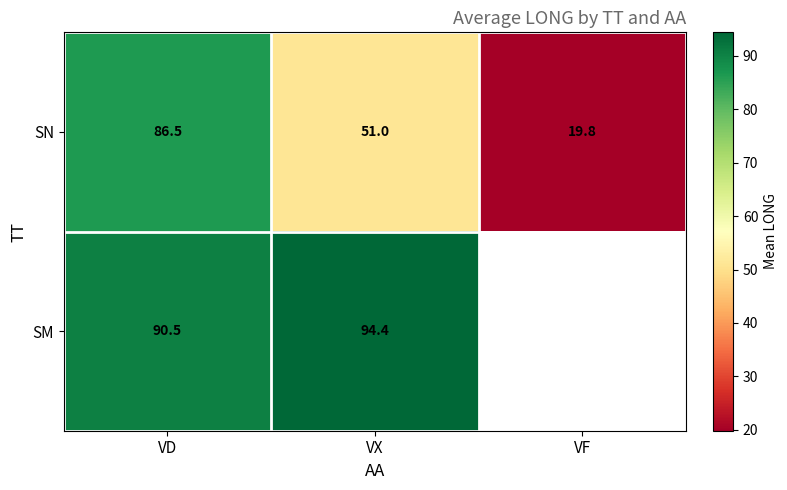

Is the value of SN at VF greater than the value of SM at VX?

No